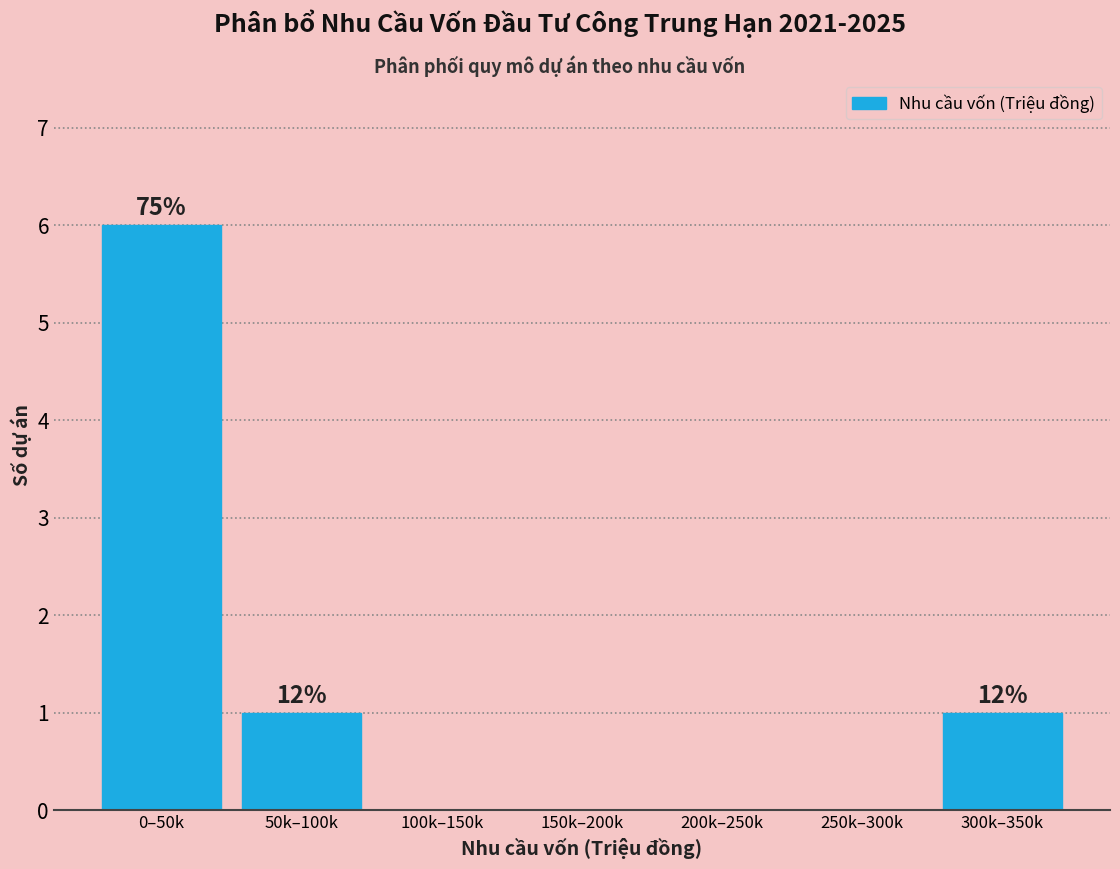

Reading left to right, transcribe all the data shown in this chart.

0–50k=6	50k–100k=1	100k–150k=0	150k–200k=0	200k–250k=0	250k–300k=0	300k–350k=1